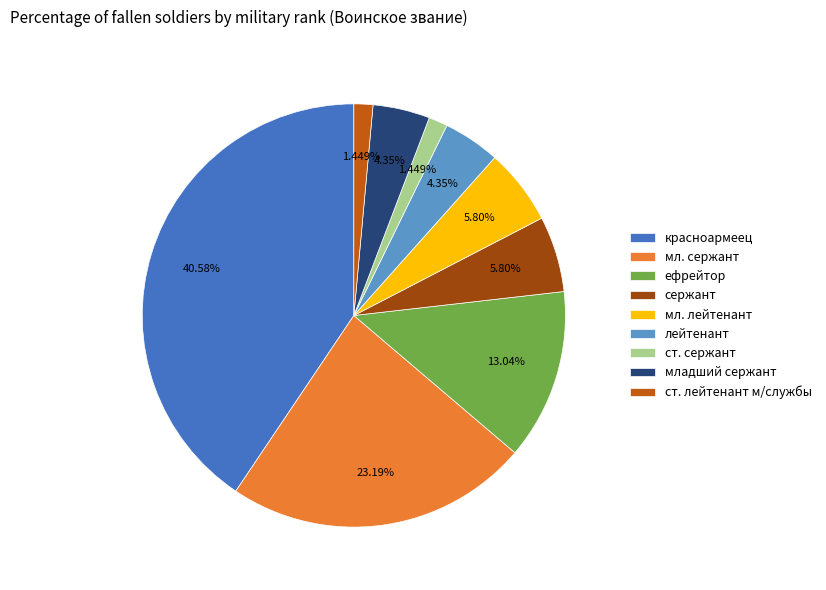

Combined, what portion of the pie is мл. лейтенант and лейтенант?

10.1%